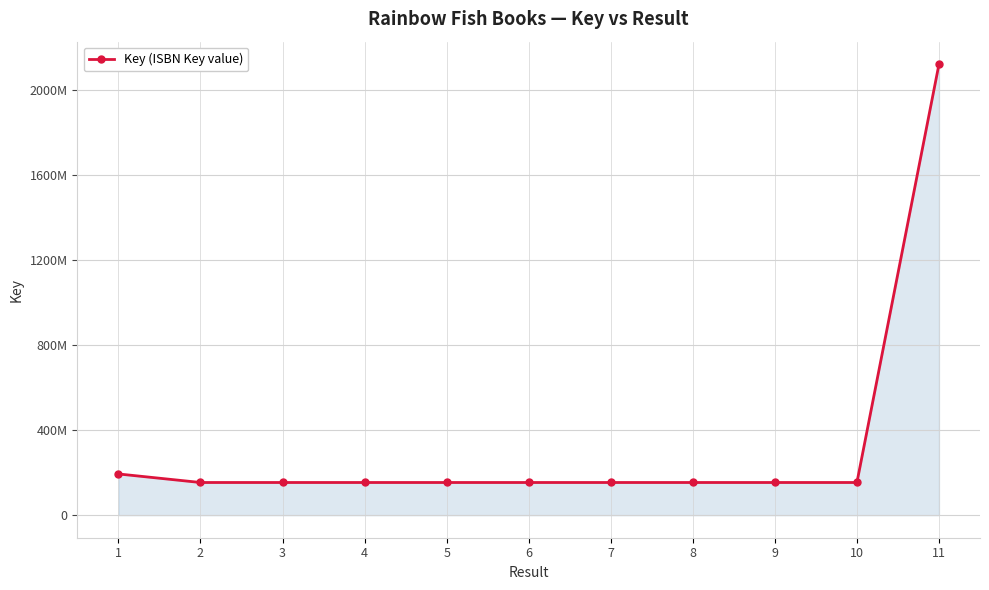

What is the value of the 8th point from the left?

153630986